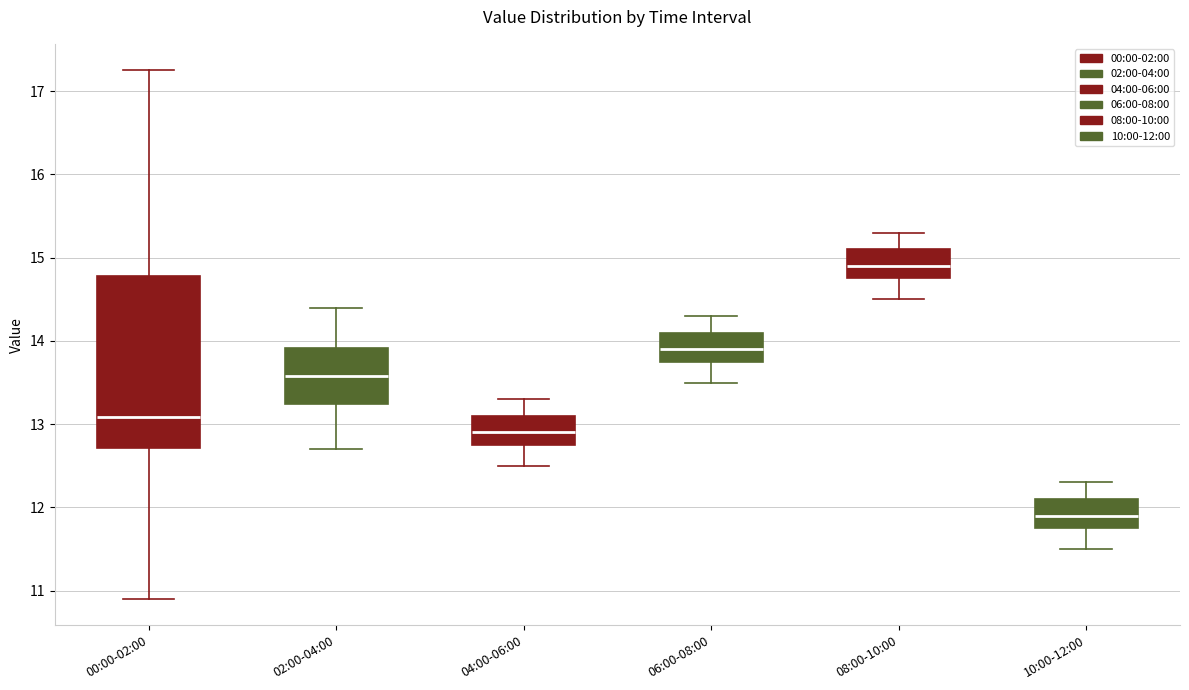

Which box has the highest median line?

08:00-10:00